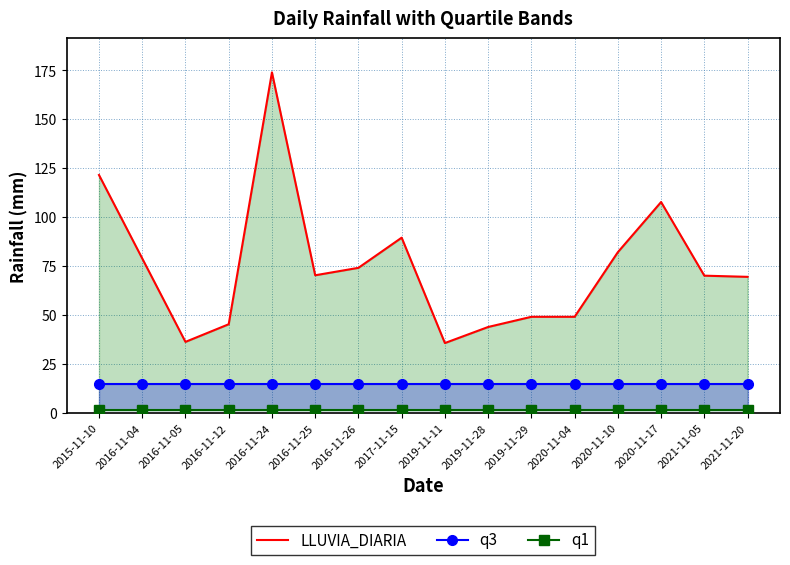

True or false: q3 and q1 intersect in this chart.

False